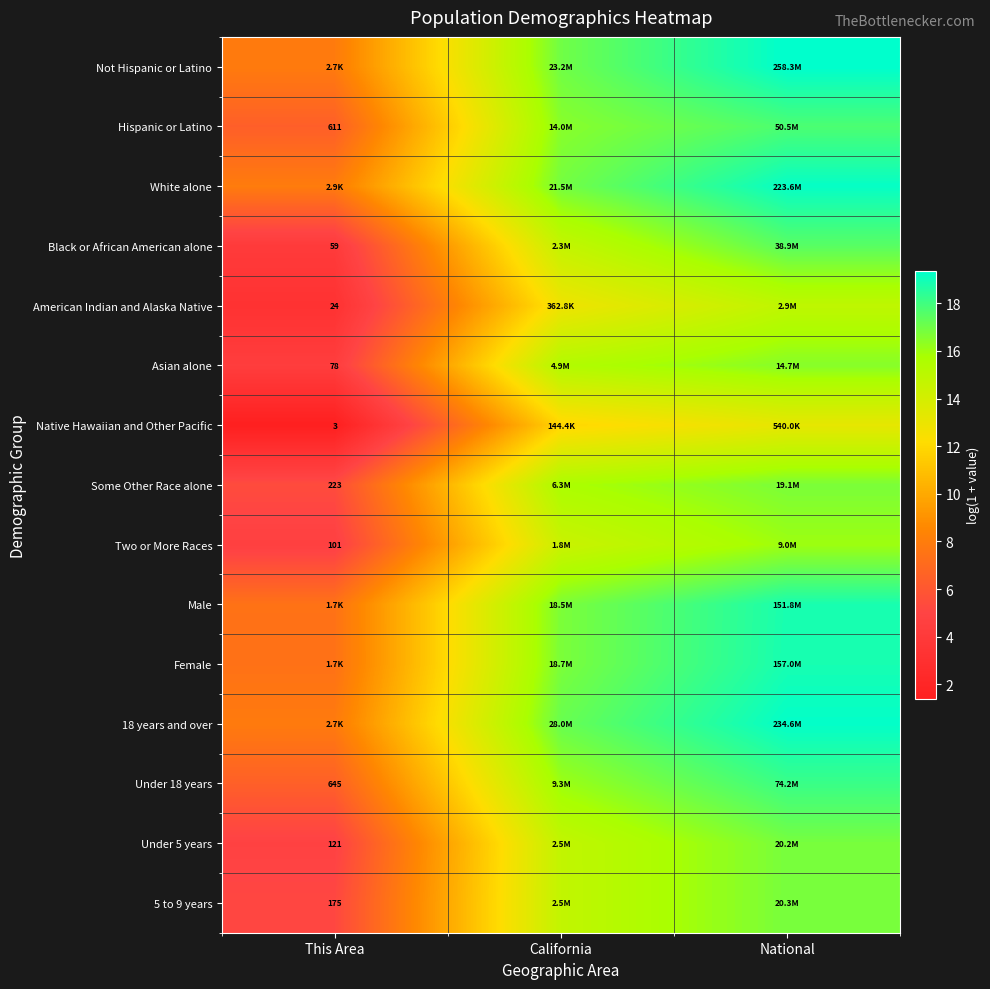

Rank the series by their maximum value, from highest to lowest.

Not Hispanic or Latino, 18 years and over, White alone, Female, Male, Under 18 years, Hispanic or Latino, Black or African American alone, 5 to 9 years, Under 5 years, Some Other Race alone, Asian alone, Two or More Races, American Indian and Alaska Native, Native Hawaiian and Other Pacific